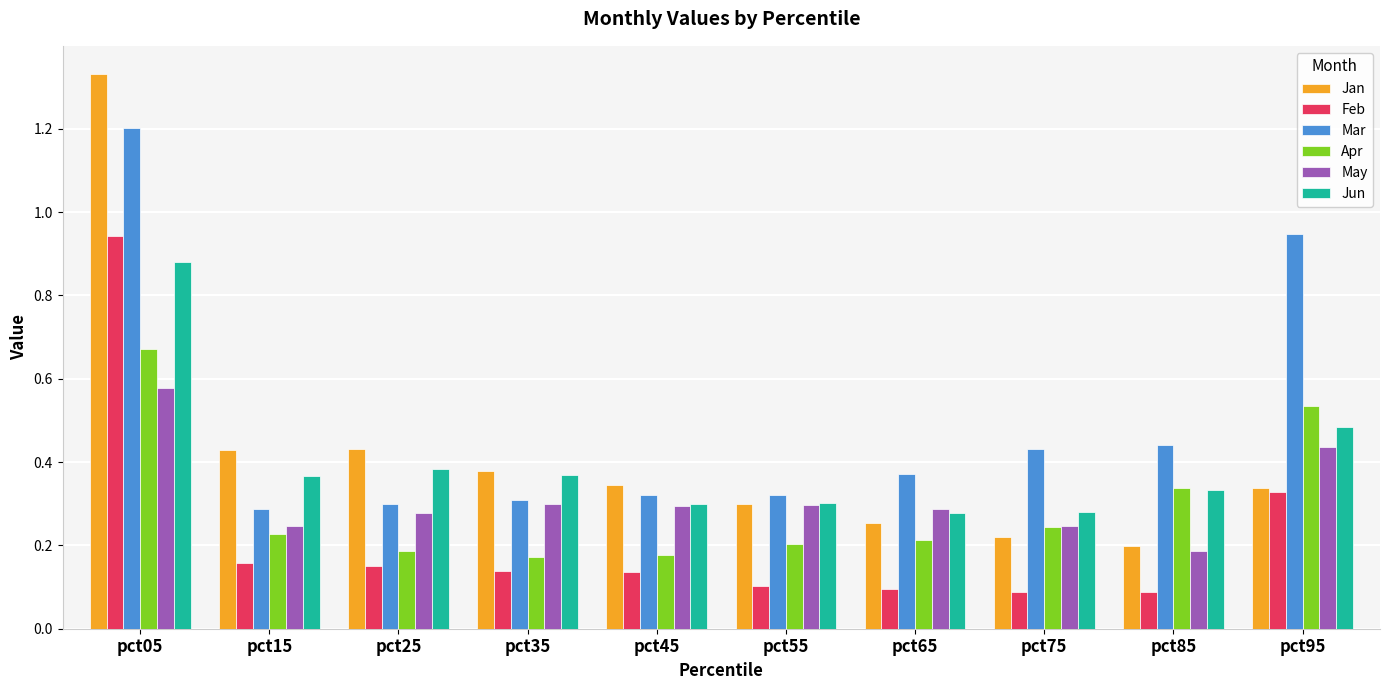

Count the Jan values in the range 0 to 1.

9